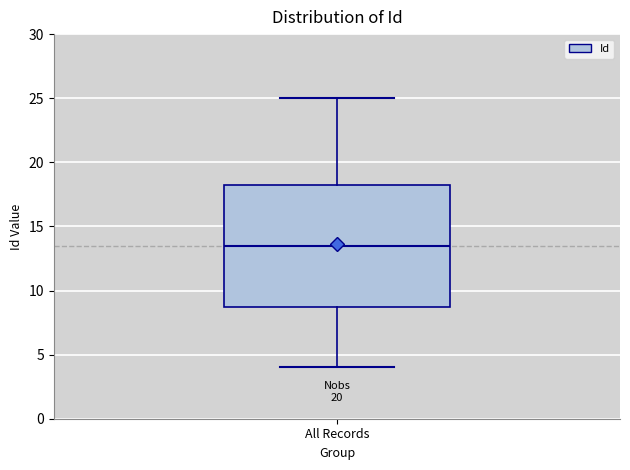

Transcribe this box plot: give where the median line is, the range the box spans, and where the two whiskers end, as read against the y-axis. The values are not printed on the chart, so give them approximately, as read against the axis.

median 13.5, box 9.0 to 18.5, whiskers 4.0 to 25.0